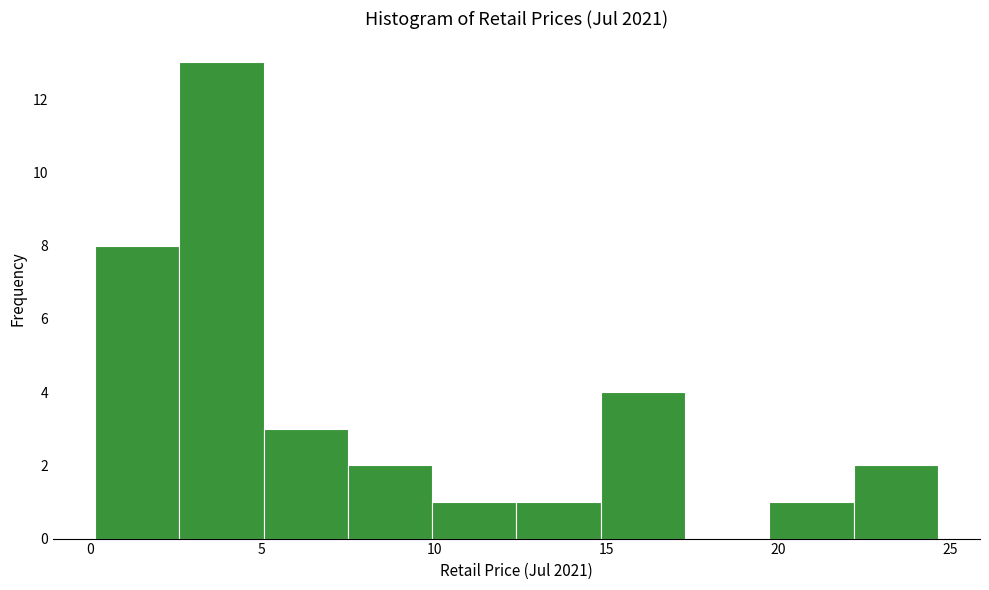

Over which range of the x-axis is the bar tallest?

2.5 to 5.0